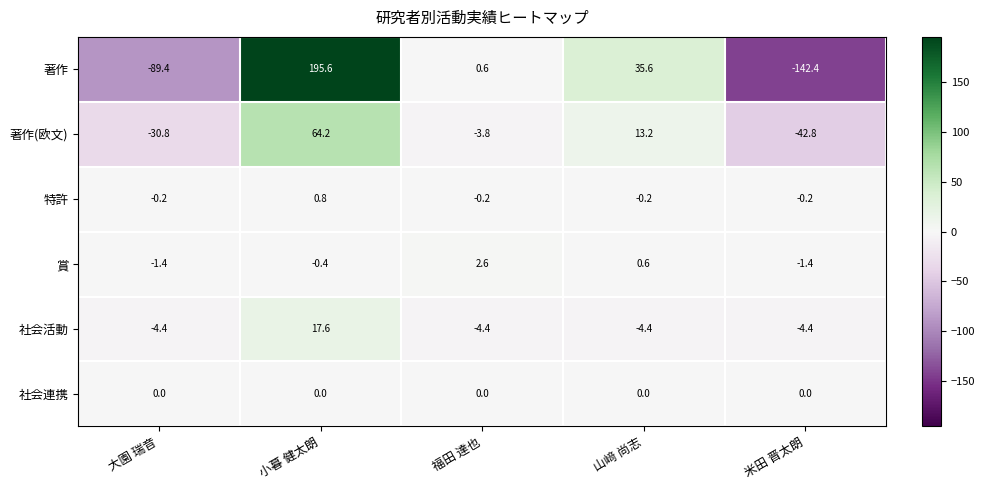

Which label corresponds to the smallest value in the chart?

米田 晋太朗